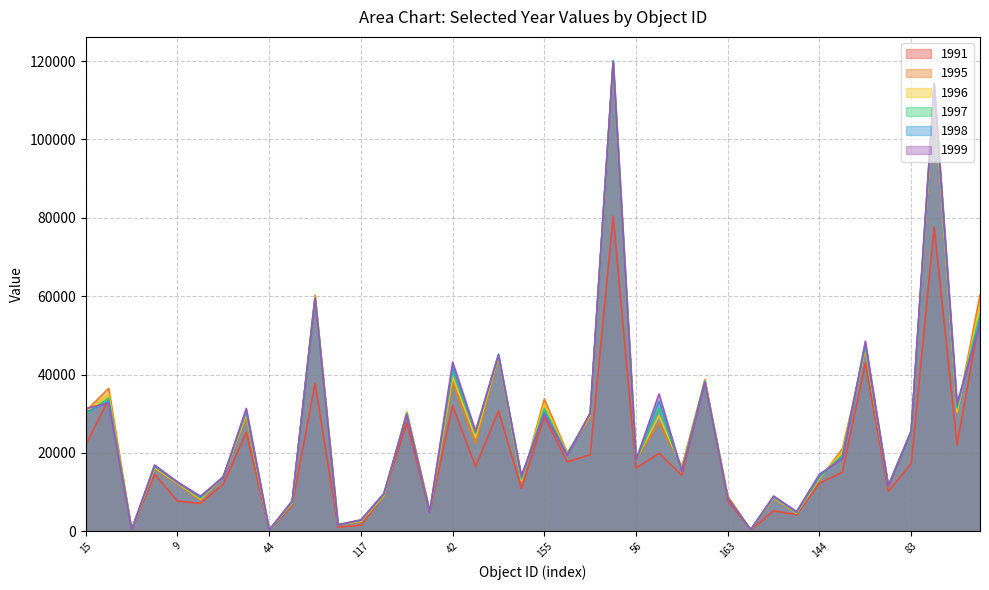

What is the sum of all 1999 values?

1038976